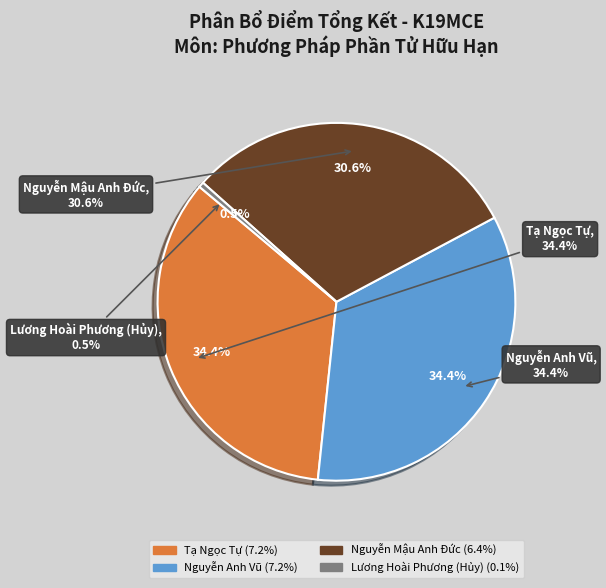

Is the sum of Lương Hoài Phương and Nguyễn Anh Vũ greater than half?

No